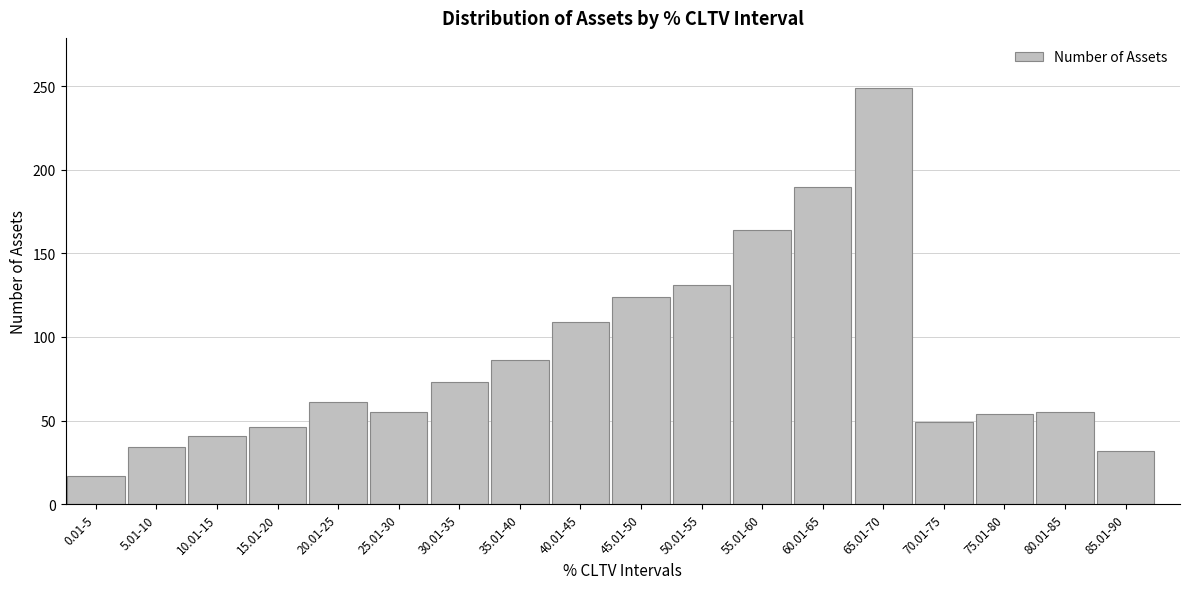

What is the value of the 5th bar from the left?

61